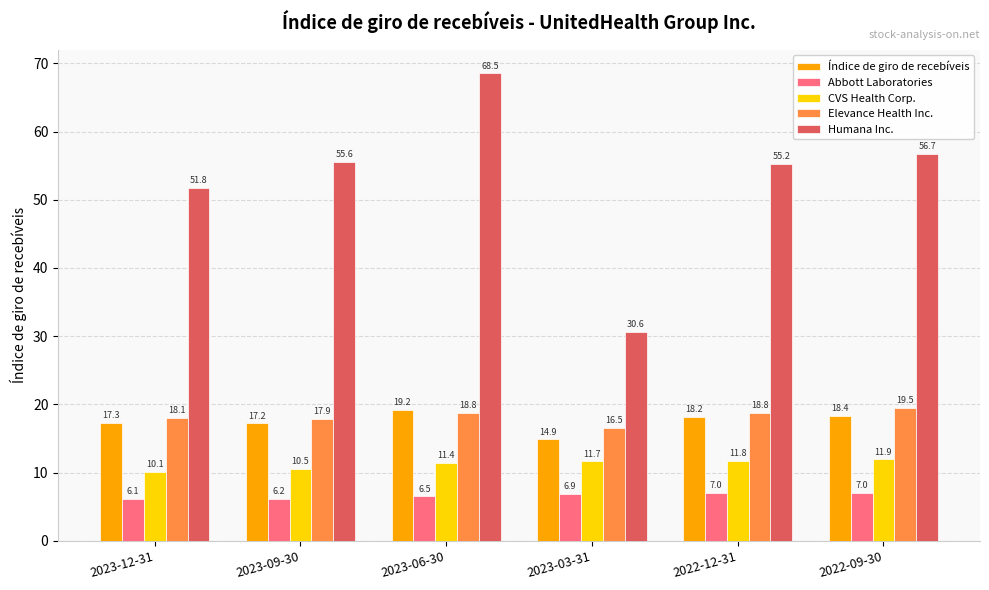

True or false: Índice de giro de recebíveis has a value of 10.5 at 2022-12-31.

False